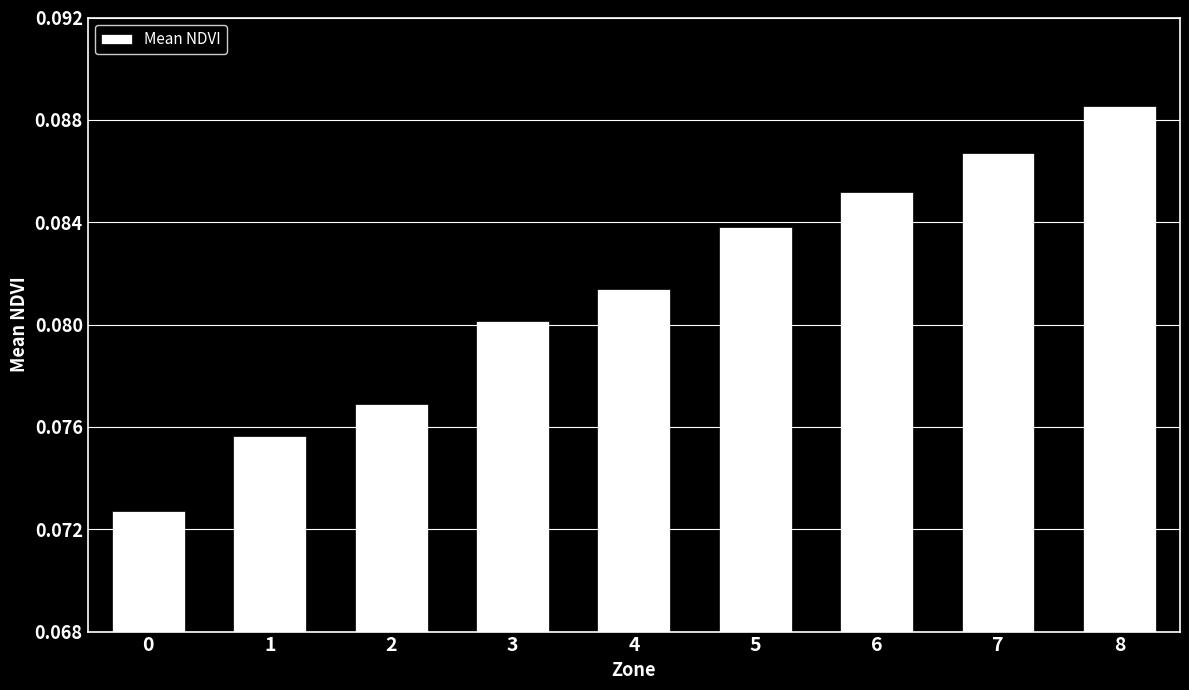

Between 3 and 7, which is larger?

7